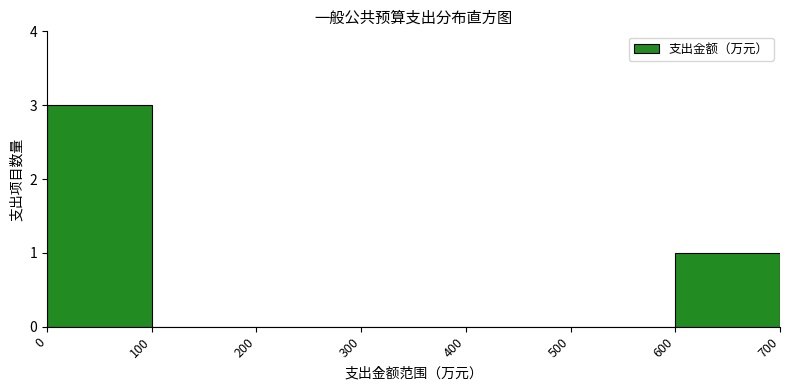

Over which range of the x-axis is the bar tallest?

0 to 100